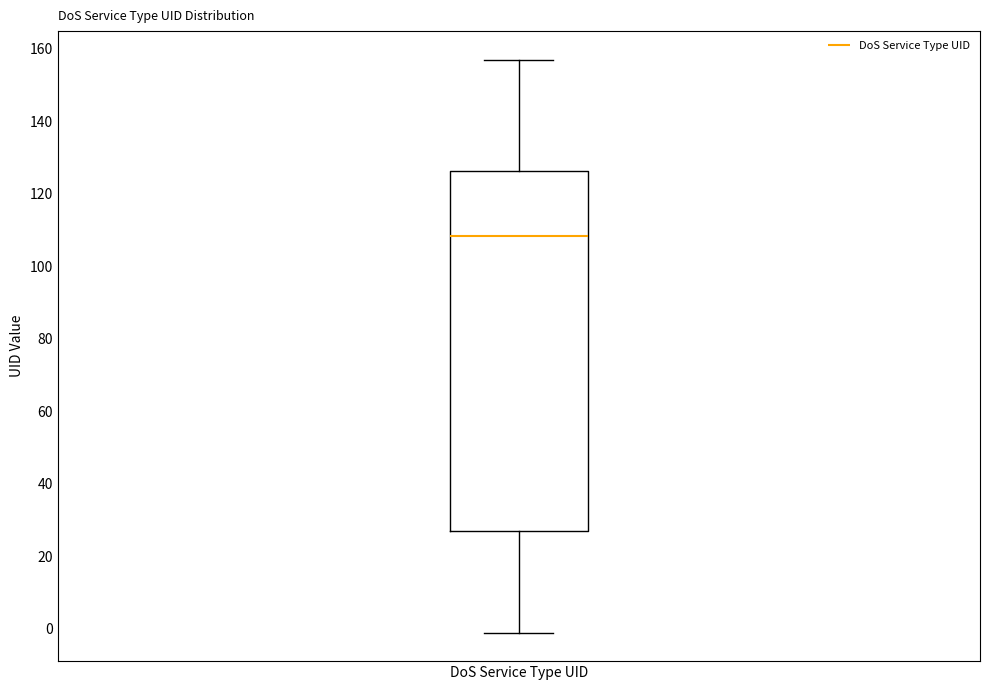

Transcribe this box plot: give where the median line is, the range the box spans, and where the two whiskers end, as read against the y-axis. The values are not printed on the chart, so give them approximately, as read against the axis.

median 108, box 28 to 126, whiskers 0 to 158